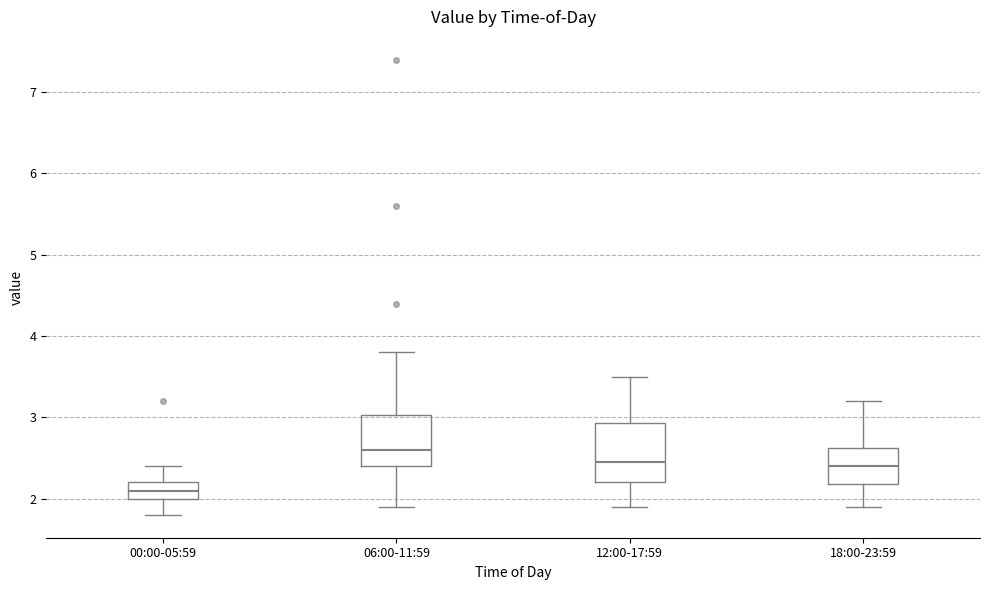

Which box has the lowest median line?

00:00-05:59